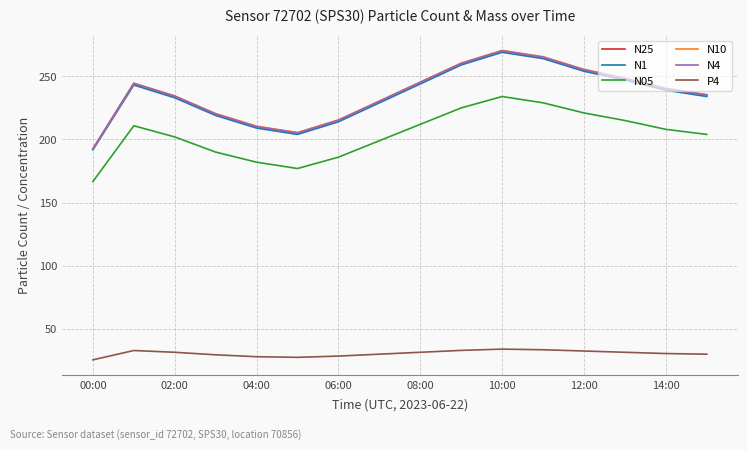

True or false: N05 and N1 intersect in this chart.

False